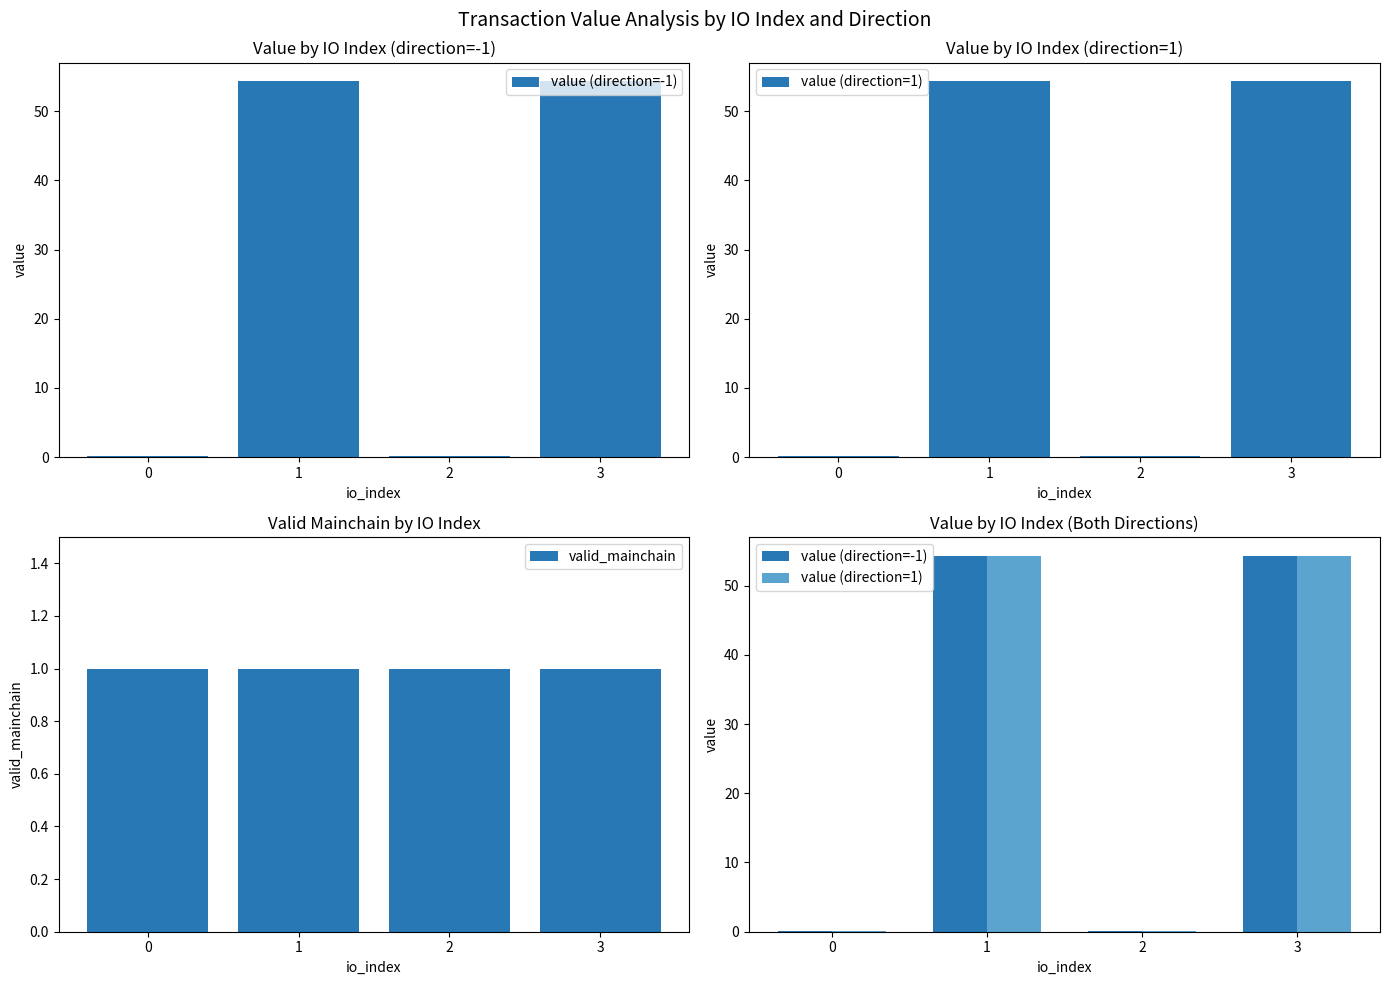

Reading left to right, list all the values displayed in this chart.

value (direction=-1): 0.1	54.3	0.1	54.3
value (direction=1): 0.1	54.3	0.1	54.3
valid_mainchain: 1.0	1.0	1.0	1.0